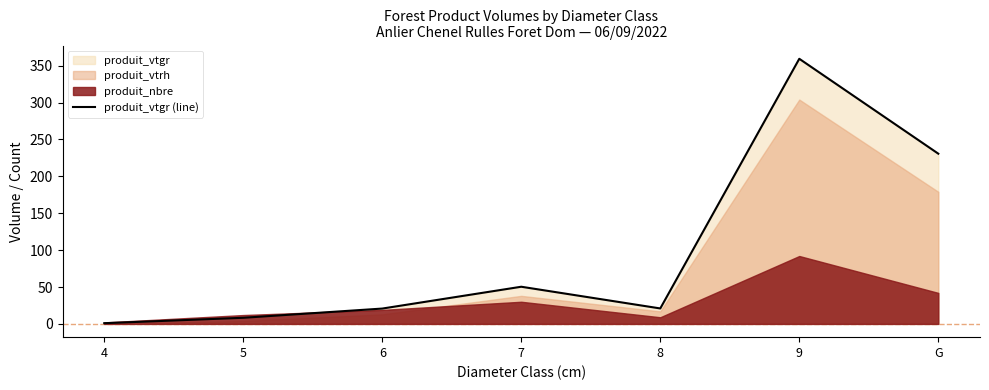

The chart shows a value of 1.9 at 5. True or false?

False